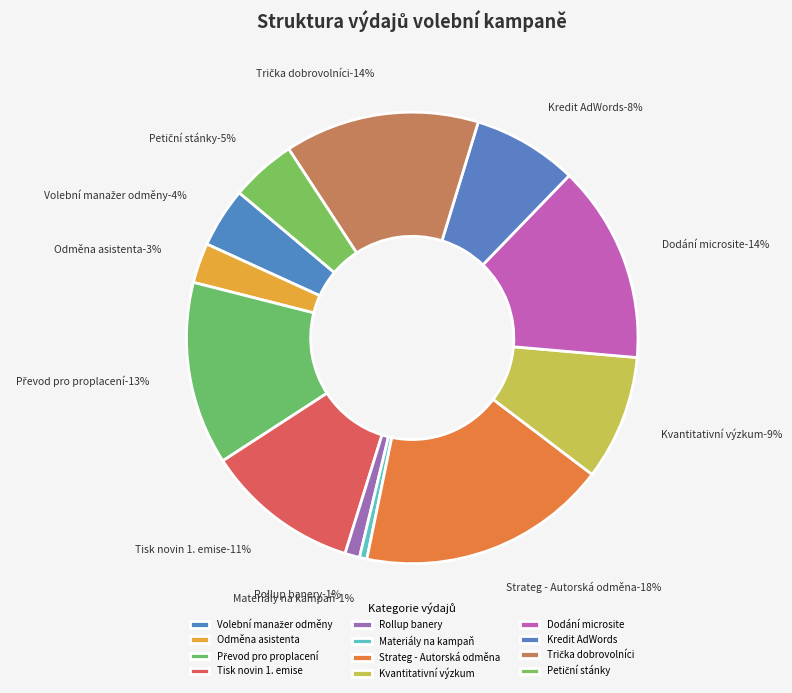

To the nearest percent, what portion does Petiční stánky represent?

5%